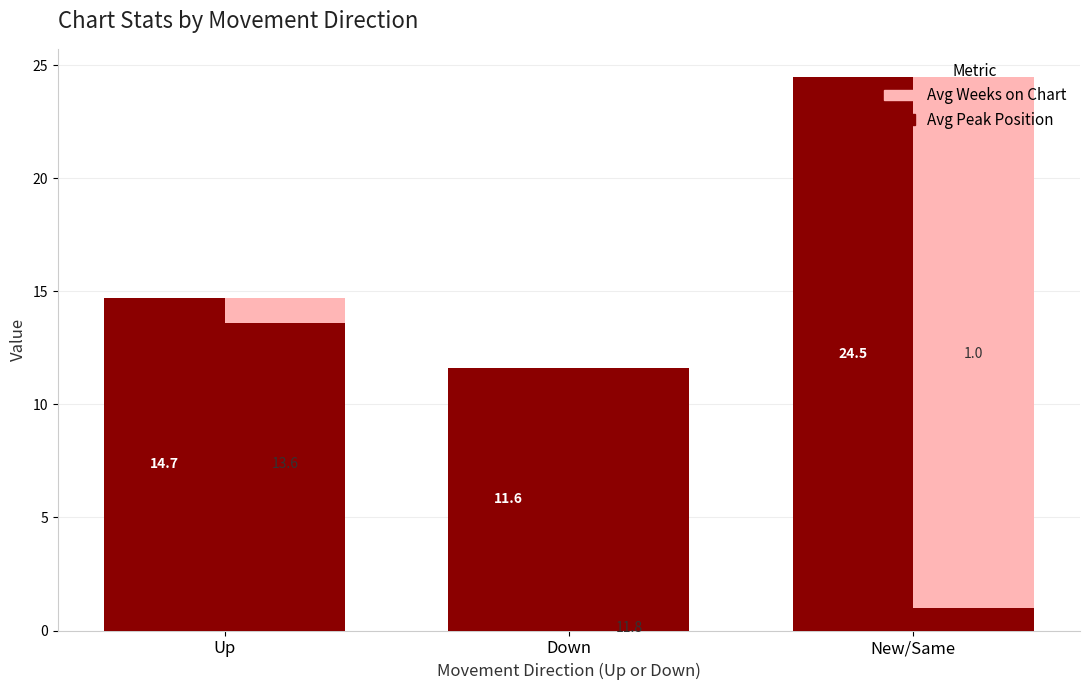

True or false: Peak Position (avg) has a value of 18.0 at Down.

False